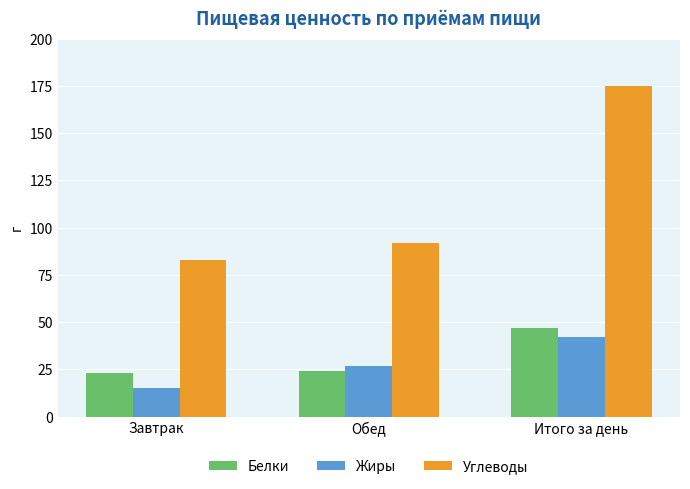

At which category does the chart reach its minimum across all series?

Завтрак